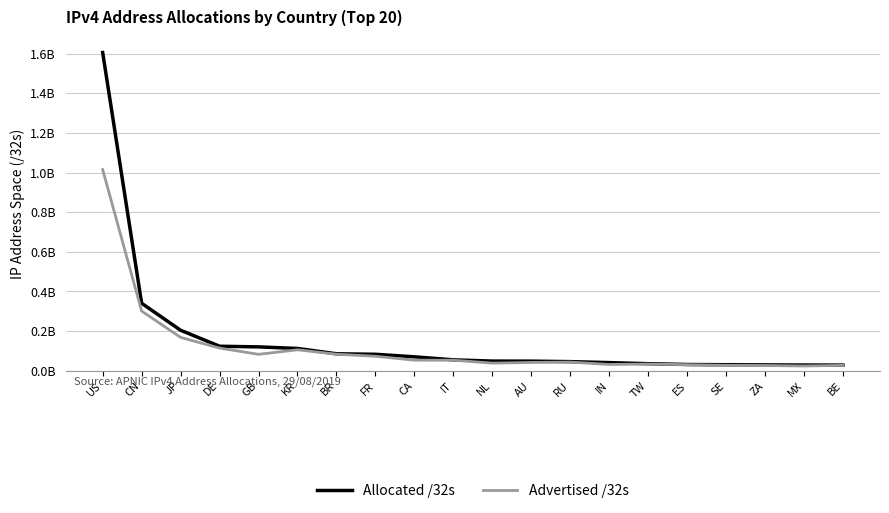

Where is Allocated /32s nearest to the value 0?

BE